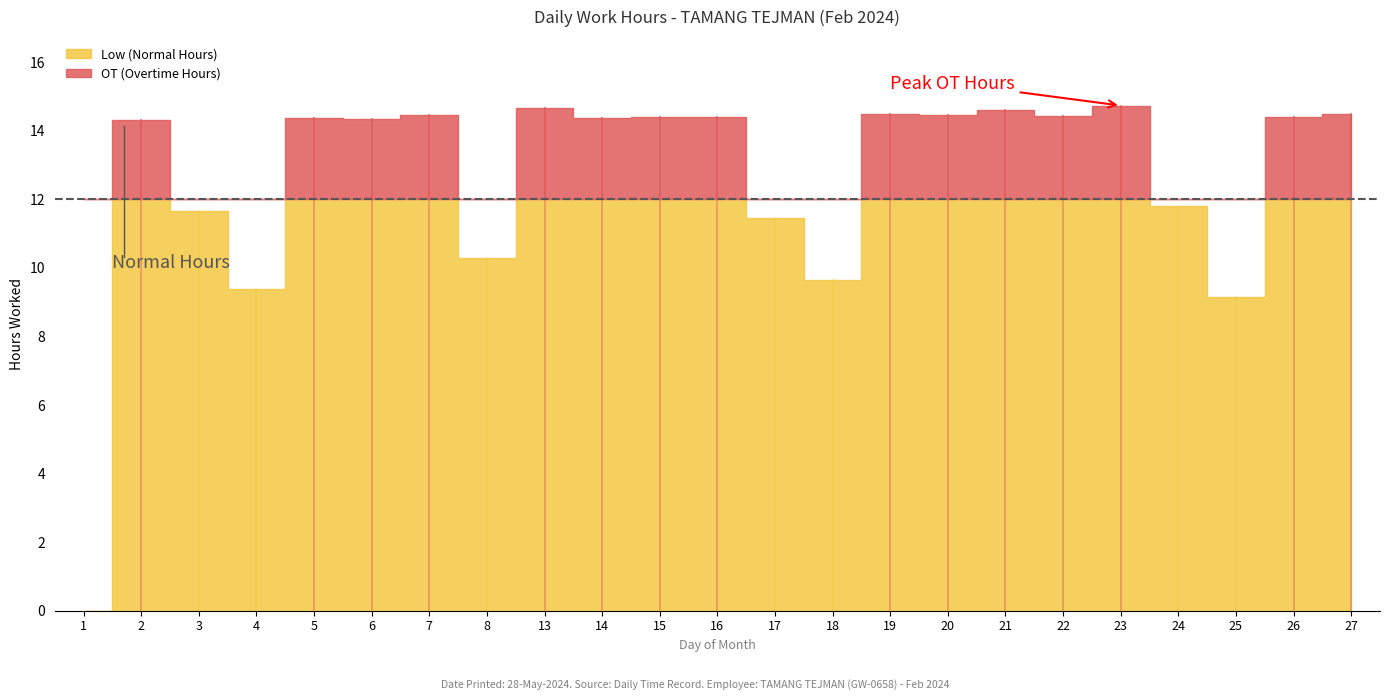

Reading left to right, transcribe all the data shown in this chart.

1=0.0	2=14.3	3=11.7	4=9.4	5=14.4	6=14.3	7=14.5	8=10.3	13=14.7	14=14.4	15=14.4	16=14.4	17=11.4	18=9.6	19=14.5	20=14.5	21=14.6	22=14.4	23=14.7	24=11.8	25=9.1	26=14.4	27=14.5